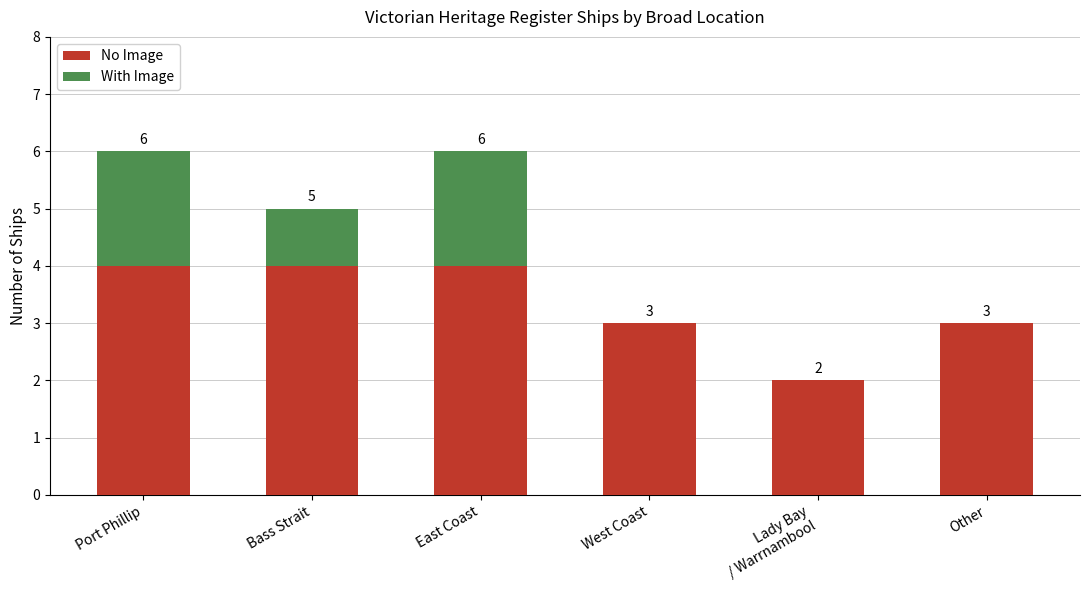

The value of No Image at Port Phillip is 4. True or false?

True